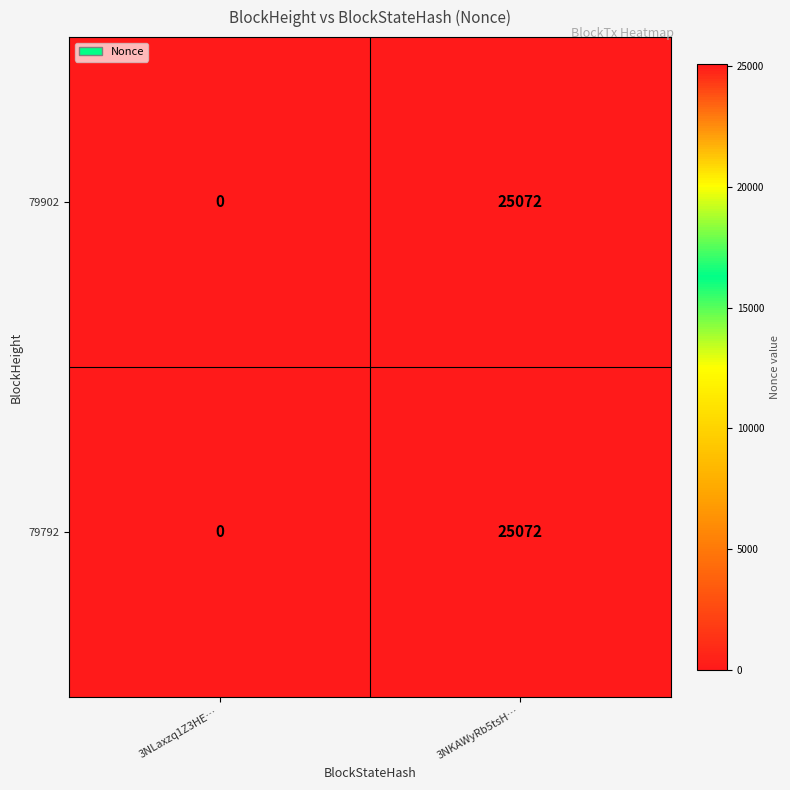

What value does the 79792 series have at 3NKAWyRb5tsH…, to the nearest 10?

25070